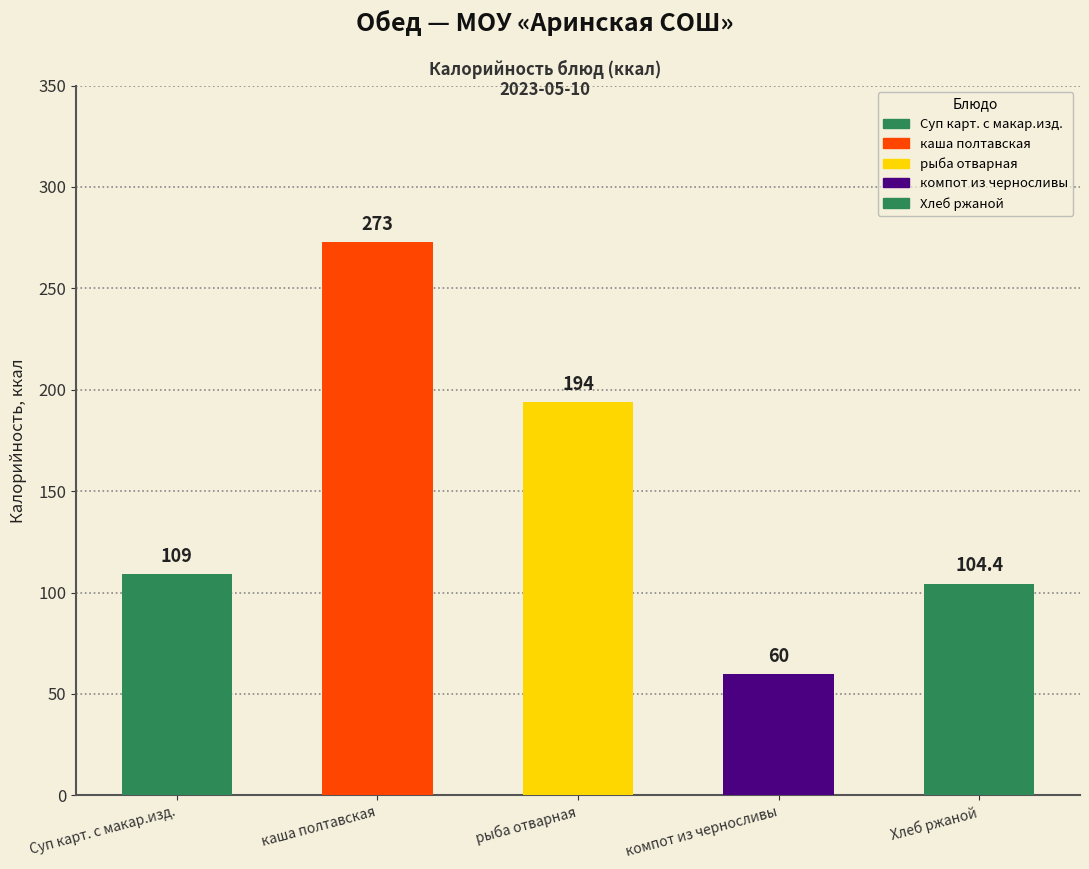

How many values exceed 109?

2